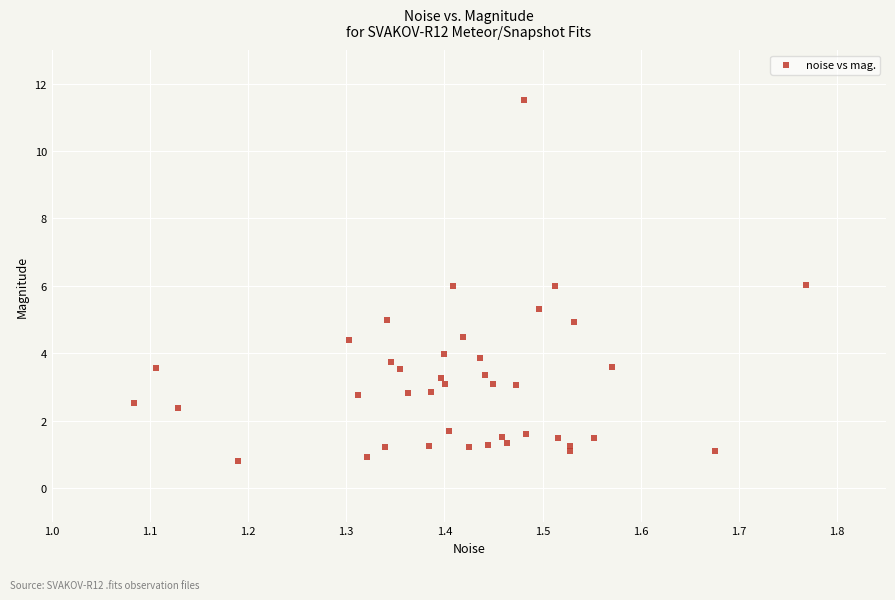

What is the range of X values (max minus min)?

0.7